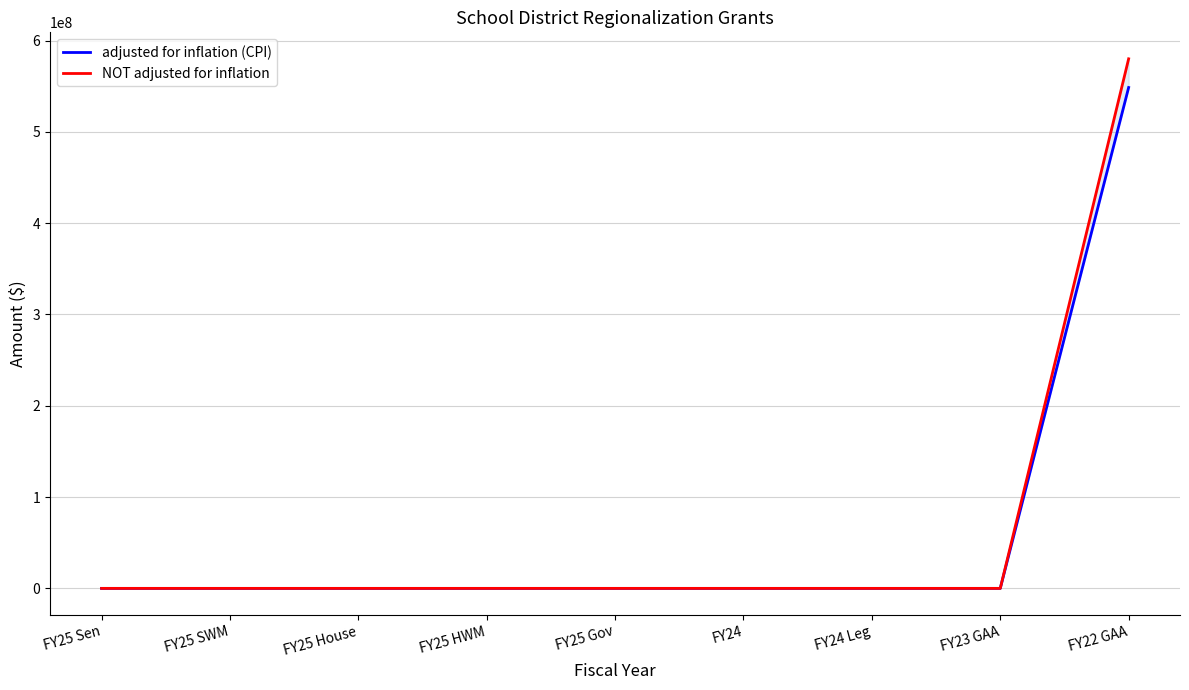

What is the average value of the NOT adjusted for inflation series?

64444444